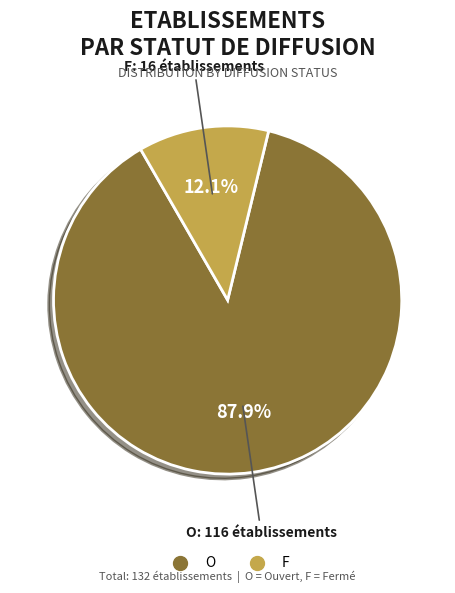

To the nearest percent, what is the average slice percentage?

50%